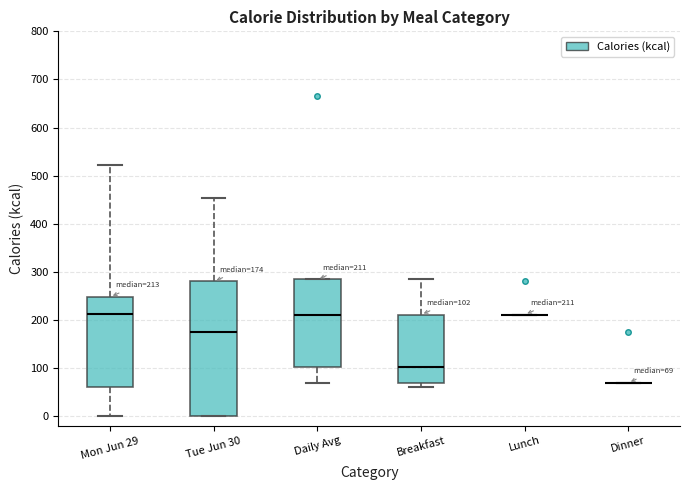

Comparing the boxes themselves (not the whiskers), which one is the tallest?

Tue Jun 30